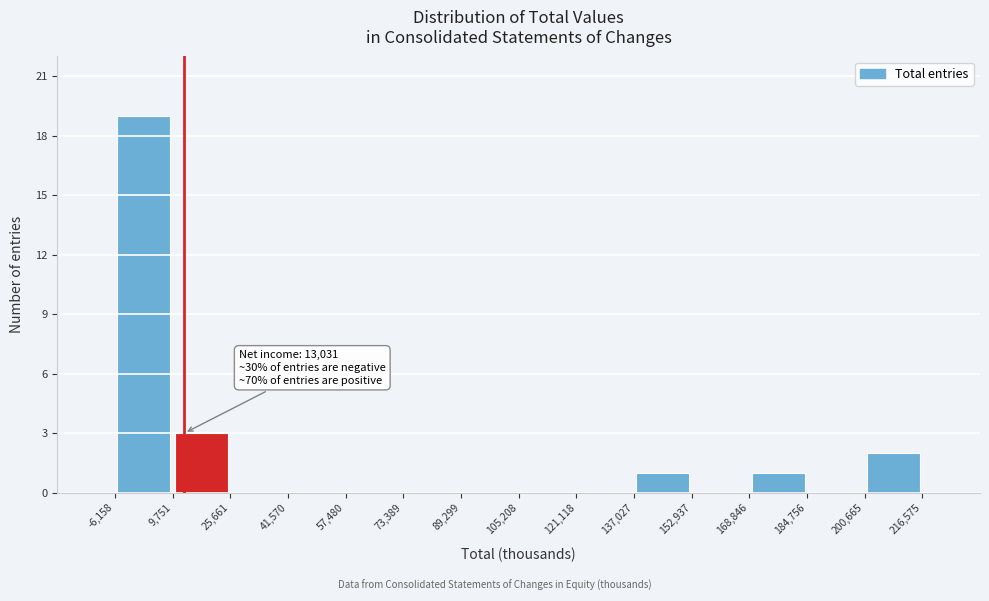

Which range on the x-axis has the tallest bar?

-6,158 to 9,751